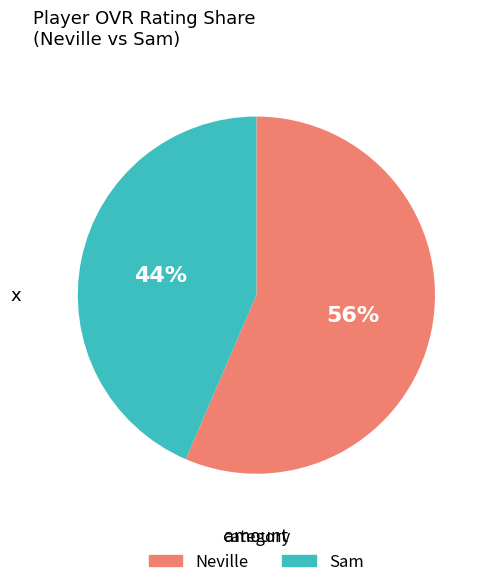

Which has a higher value, Sam or Neville?

Neville